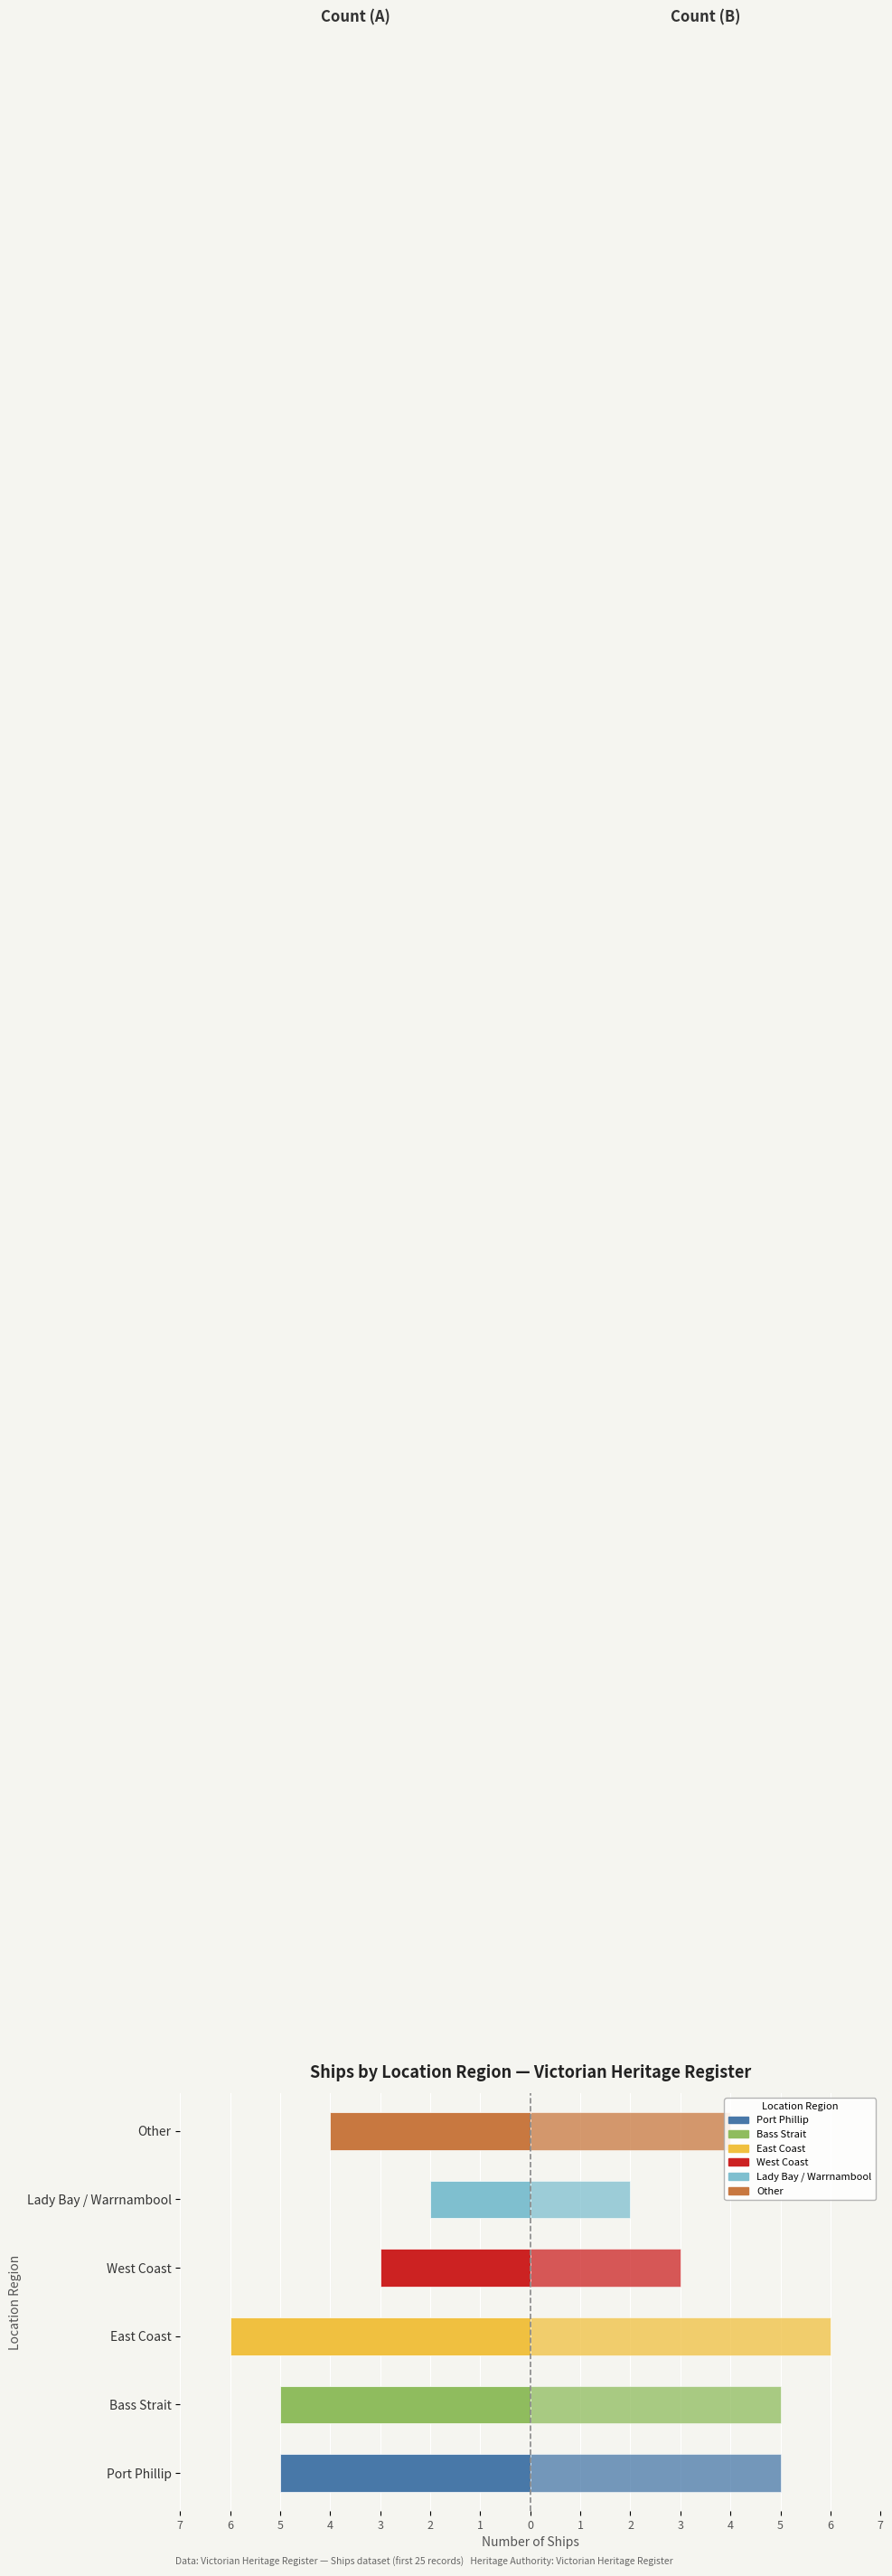

How many values in the Ships (right) series exceed 5?

1